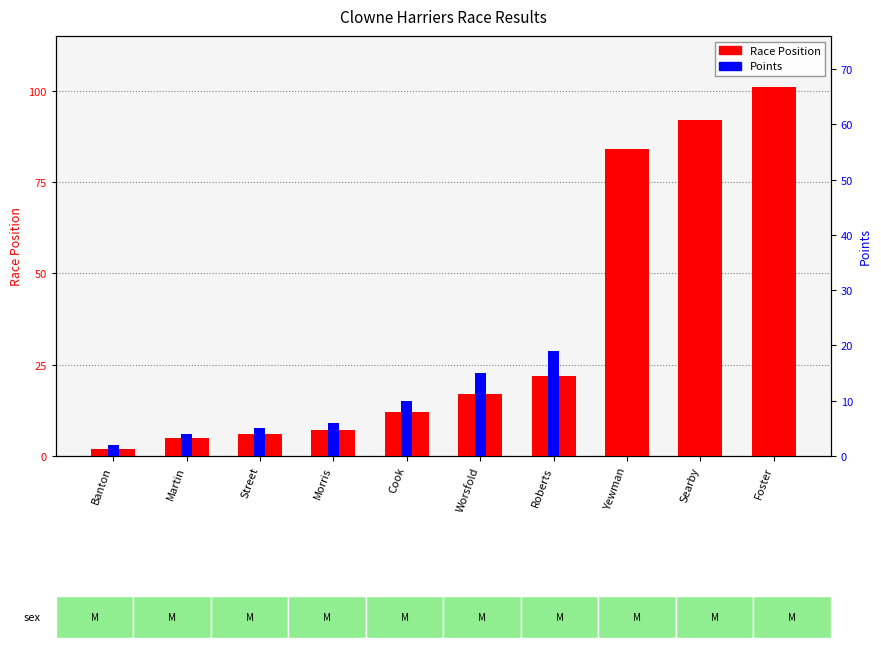

Reading left to right, extract all data points from this chart.

Race Position: 2	5	6	7	12	17	22	84	92	101
Points: 2	4	5	6	10	15	19	0	0	0